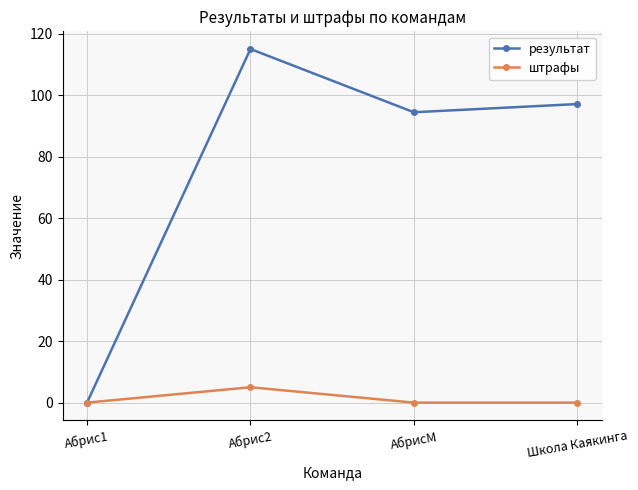

Reading left to right, transcribe all the data shown in this chart.

результат: 0.0	115.0	94.4	97.1
штрафы: 0.0	5.0	0.0	0.0